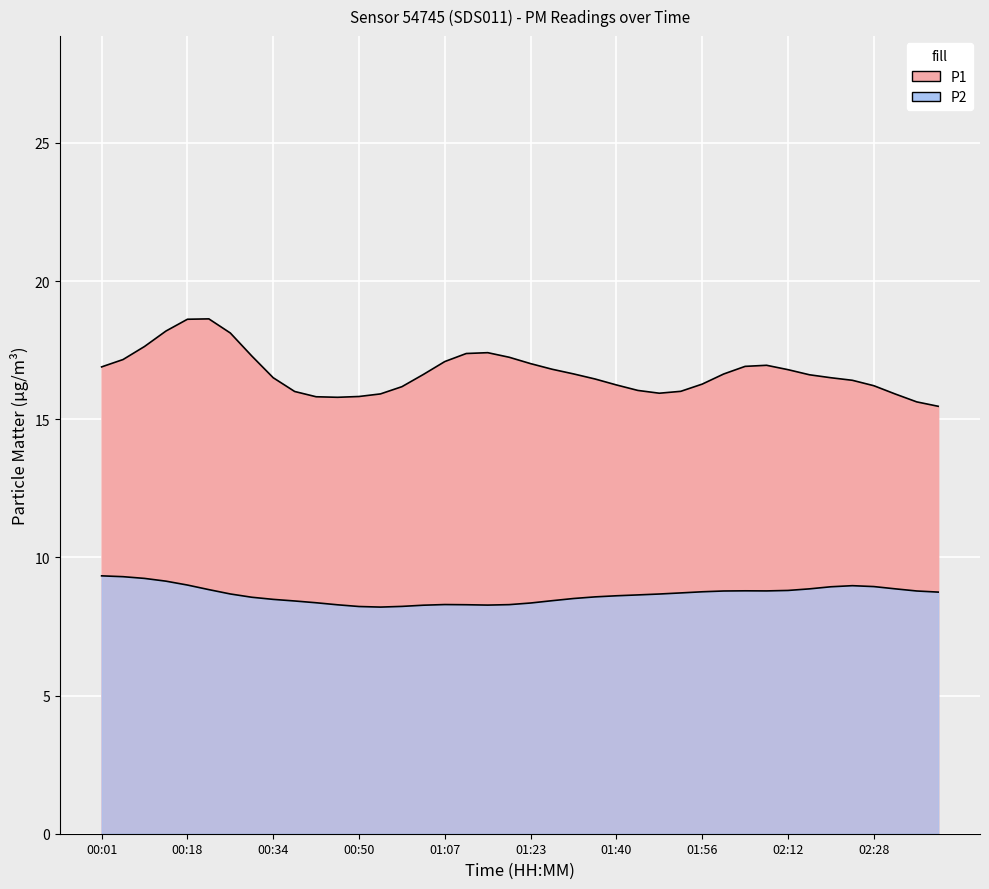

What is the approximate value of P2 at 00:18?

9.1